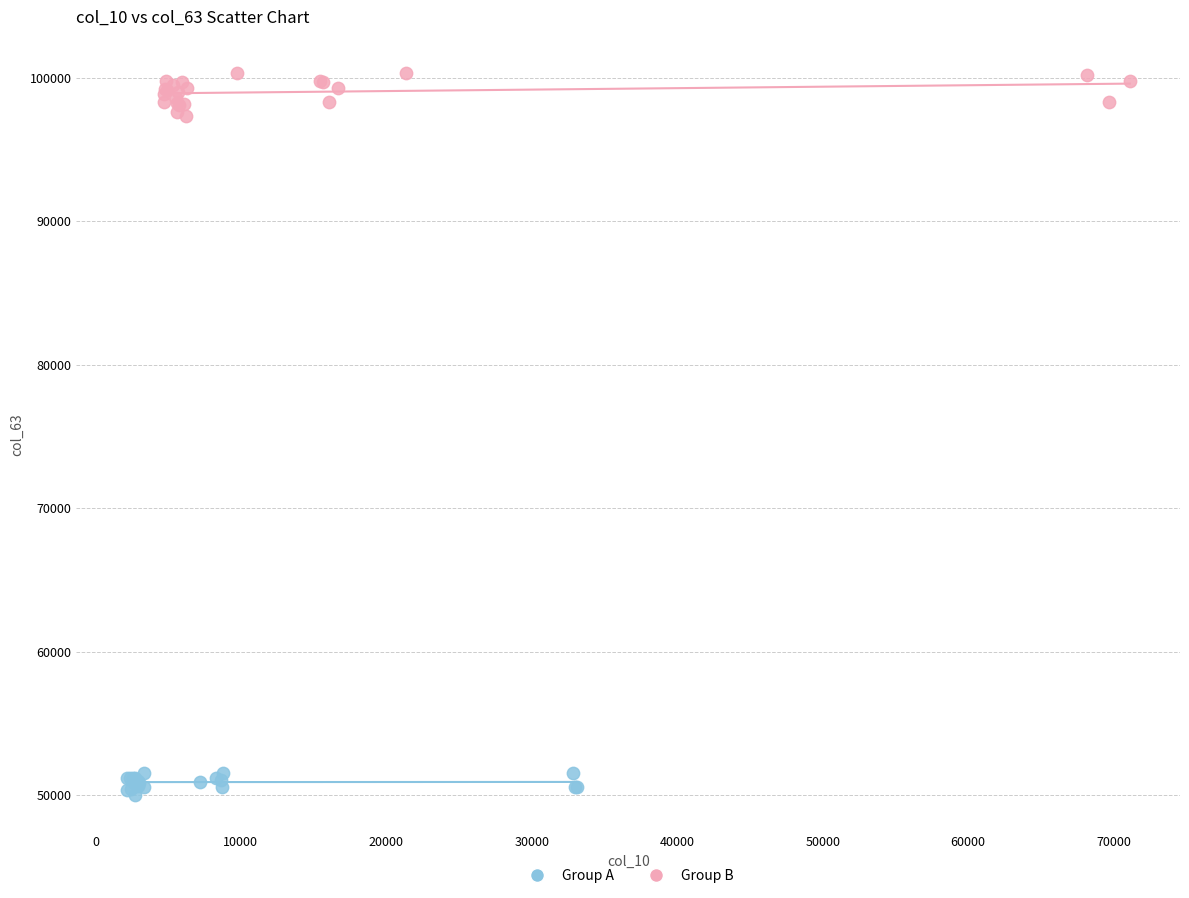

Which series reaches the maximum Y coordinate?

Group B